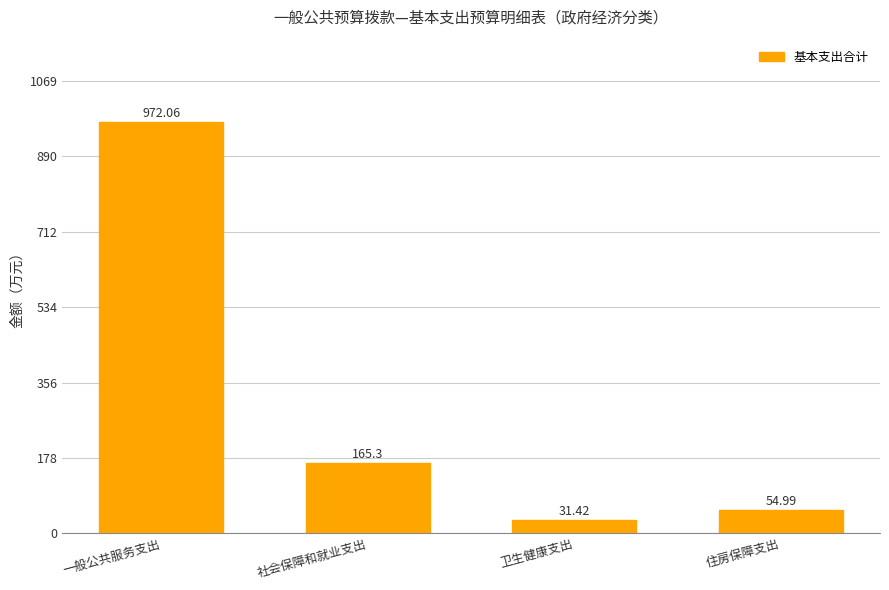

What is the average value?

305.9